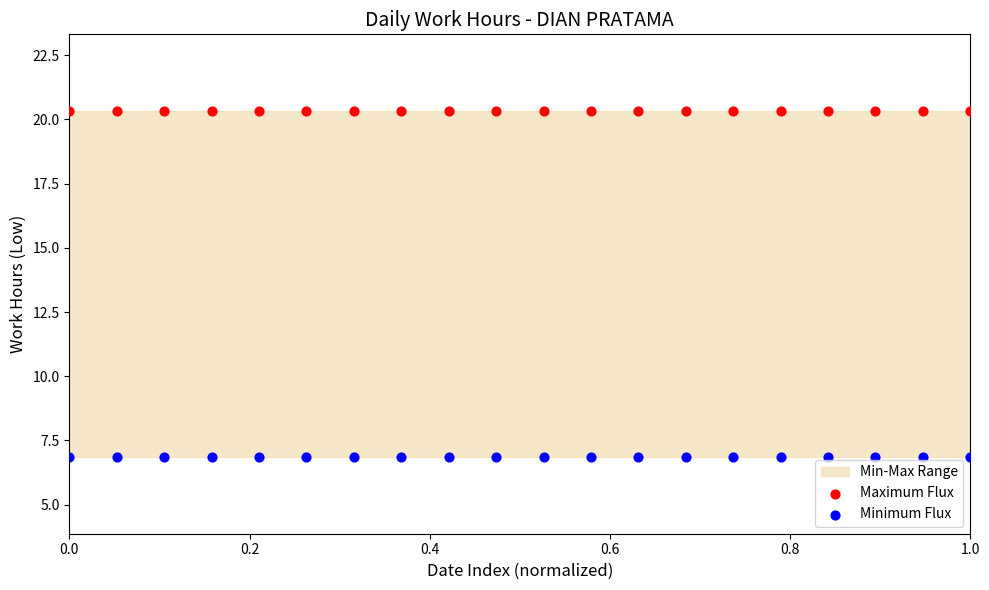

Which series reaches the minimum Y coordinate?

Minimum Flux